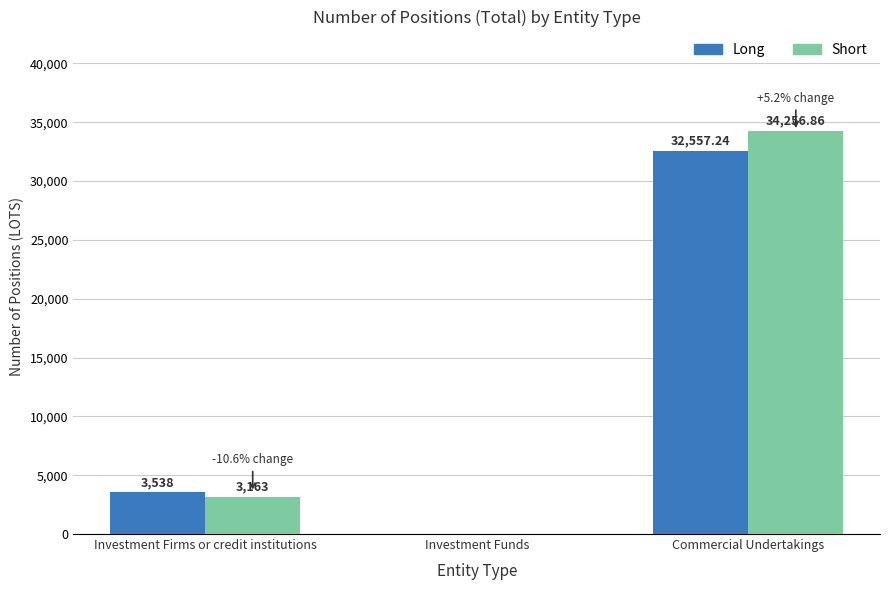

What value does the Long series have at Investment Firms or credit institutions?

3538.0